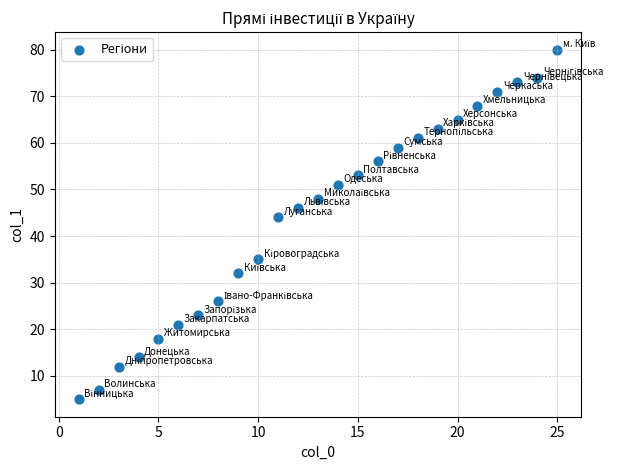

What is the range of Y values (max minus min)?

75